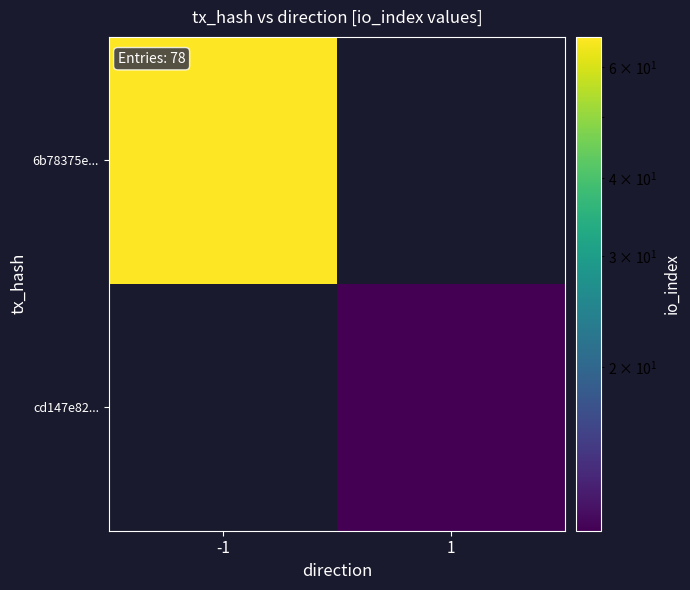

Count the number of data series in this chart.

2